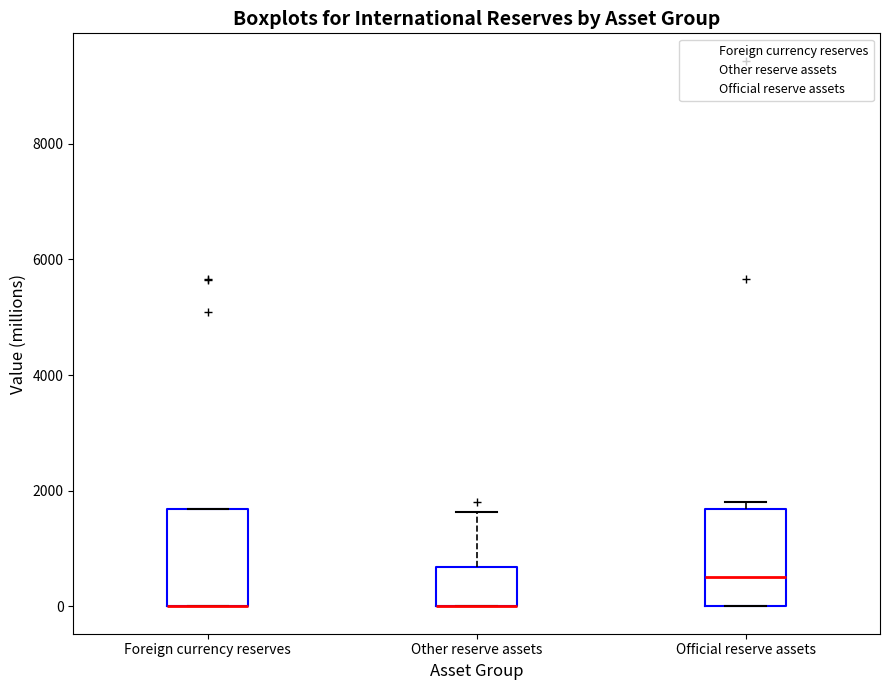

Reading left to right, transcribe this box plot: for each box, give where its median line is, the range the box spans, and where its two whiskers end, as read against the y-axis. The values are not printed on the chart, so give them approximately, as read against the axis.

Foreign currency reserves: median 0 (drawn on the box's lower edge), box 0 to 1600, whiskers 0 to 1600
Other reserve assets: median 0 (drawn on the box's lower edge), box 0 to 600, whiskers 0 to 1600
Official reserve assets: median 600, box 0 to 1600, whiskers 0 to 1800